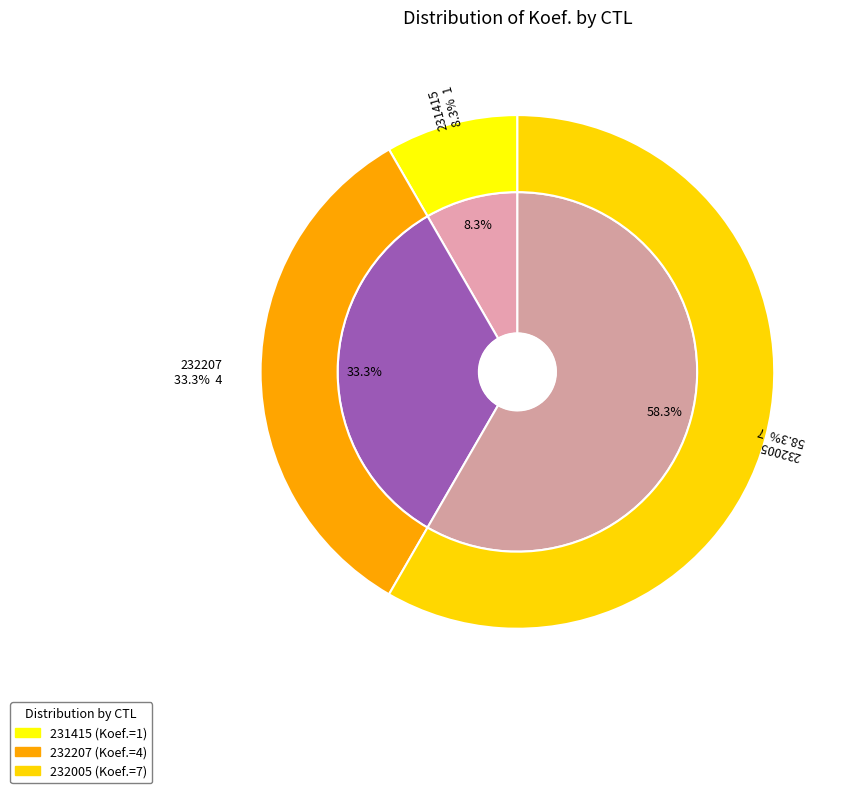

To the nearest percent, what is the difference between the 232005 and 231415 slice percentages?

50%